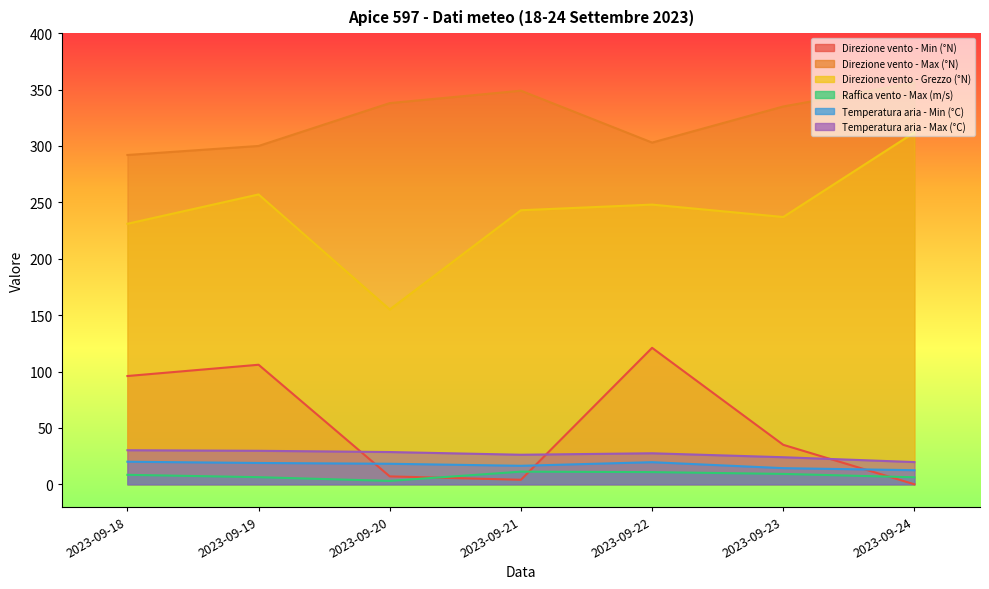

Is it true that Direzione vento - Grezzo (°N) equals 157.7 at 2023-09-18?

False